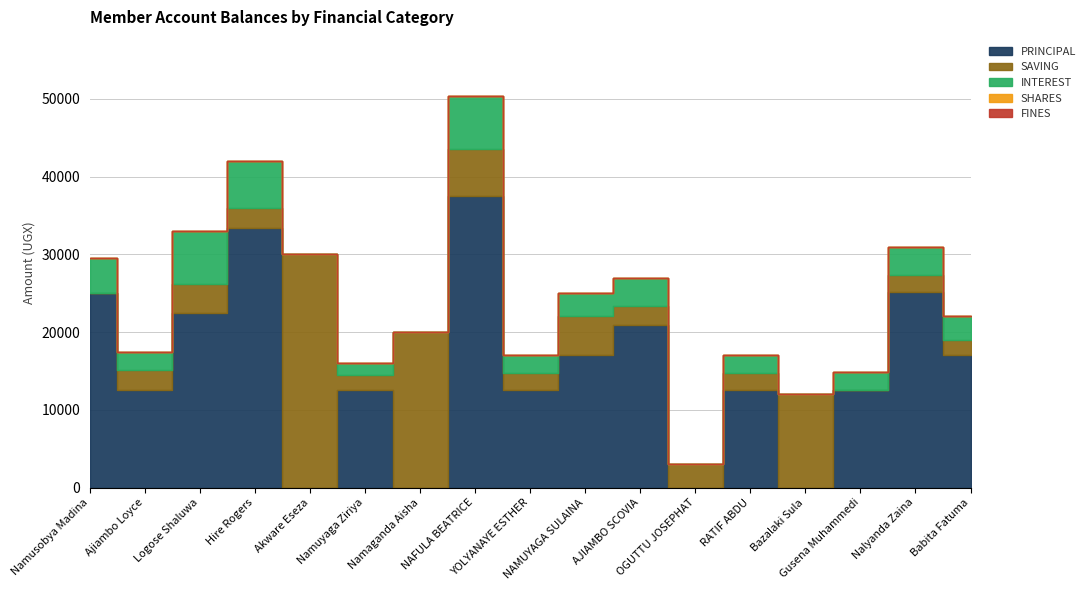

Which has a higher value, Logose Shaluwa or Ajiambo Loyce?

Logose Shaluwa